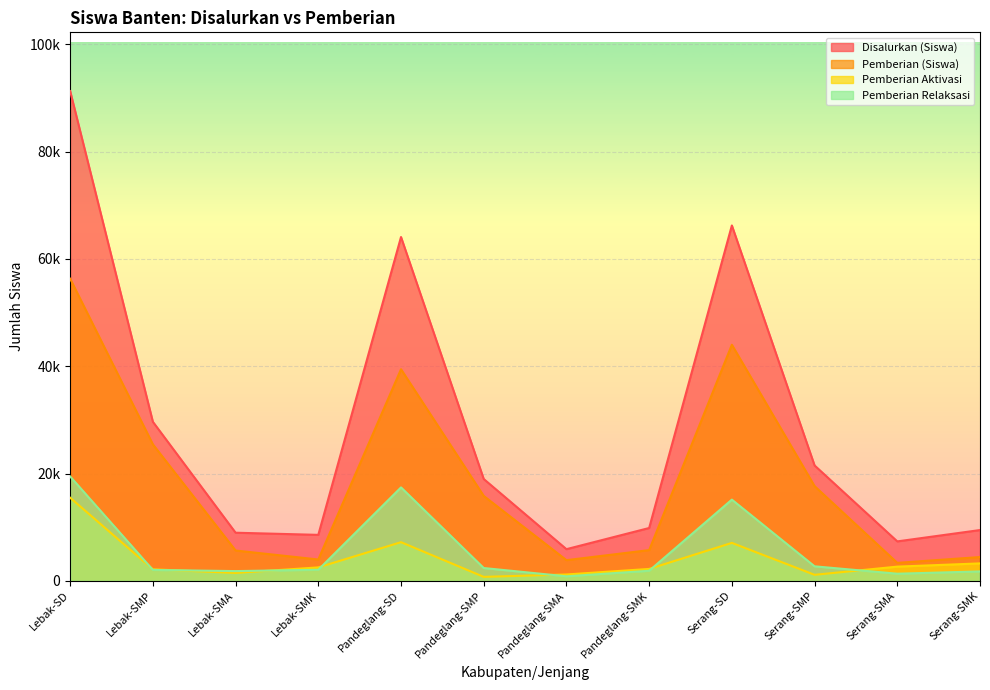

How many values in the Pemberian Aktivasi series exceed 2516?

5